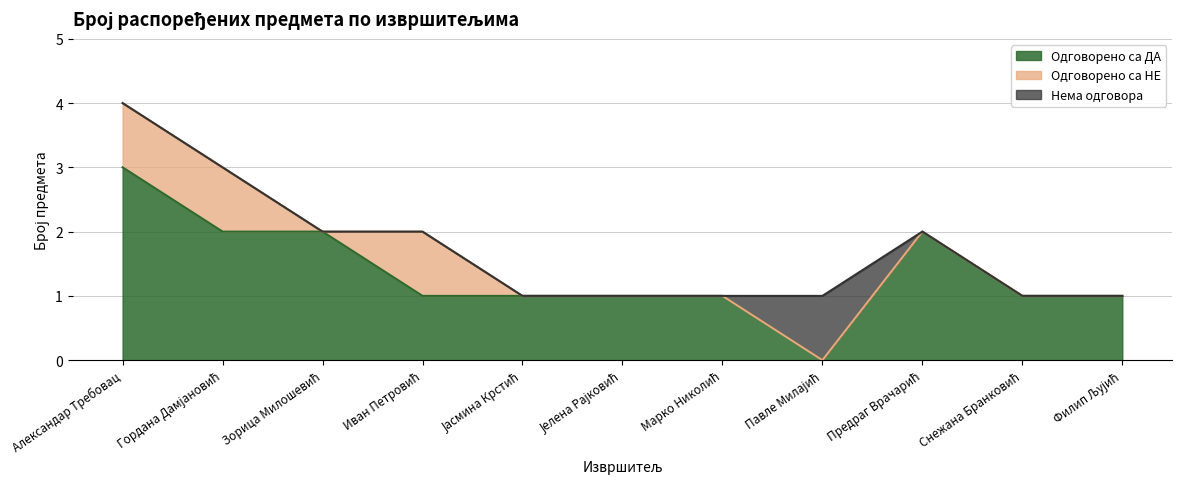

What is the label of the 9th point from the right?

Зорица Милошевић